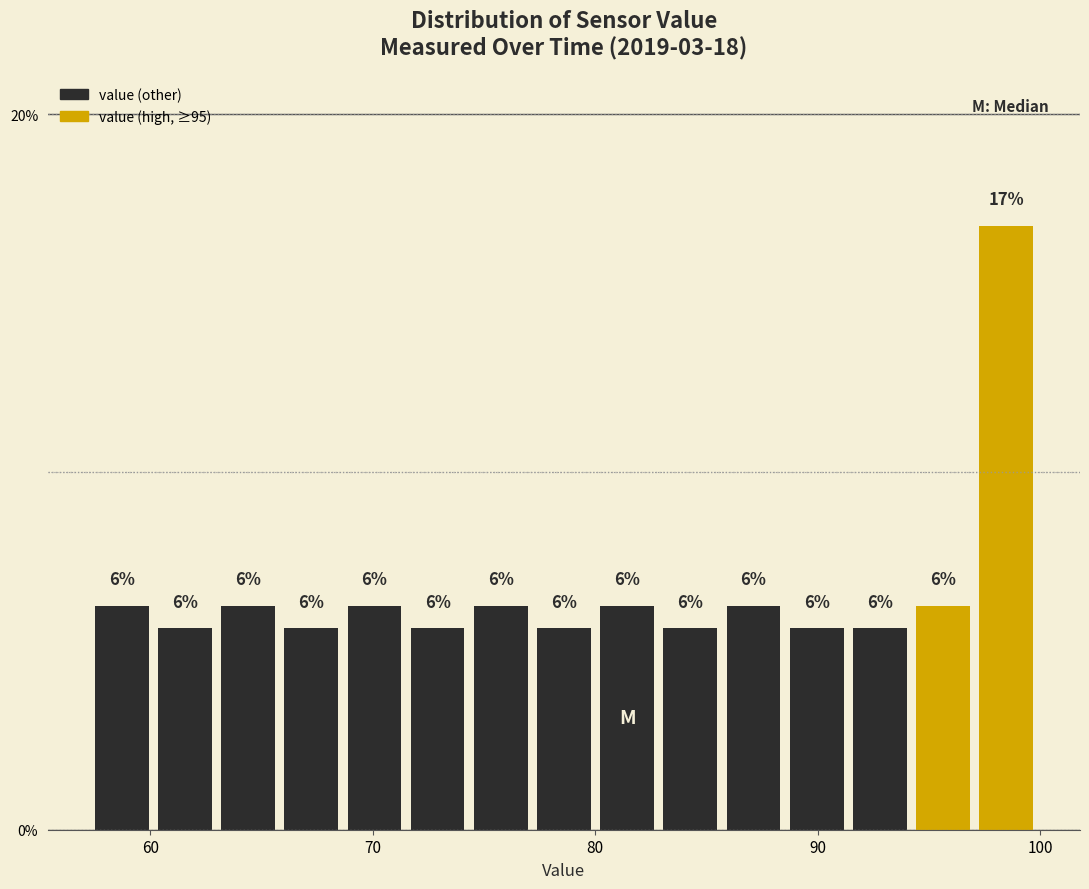

Read against the x-axis, roughly where is the centre of the tallest bar?

98